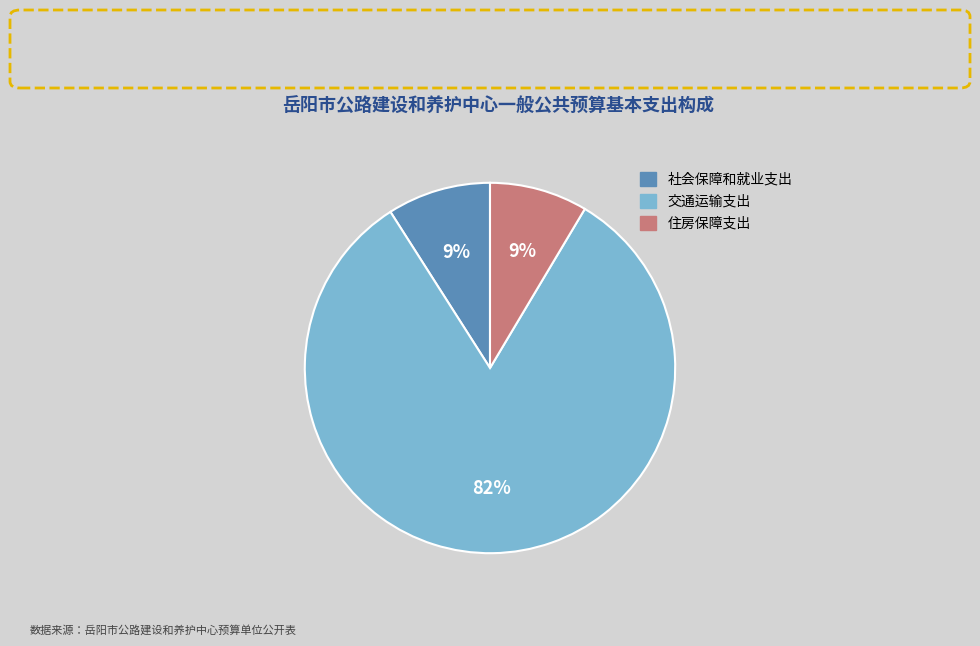

Count the number of slices in the pie.

3